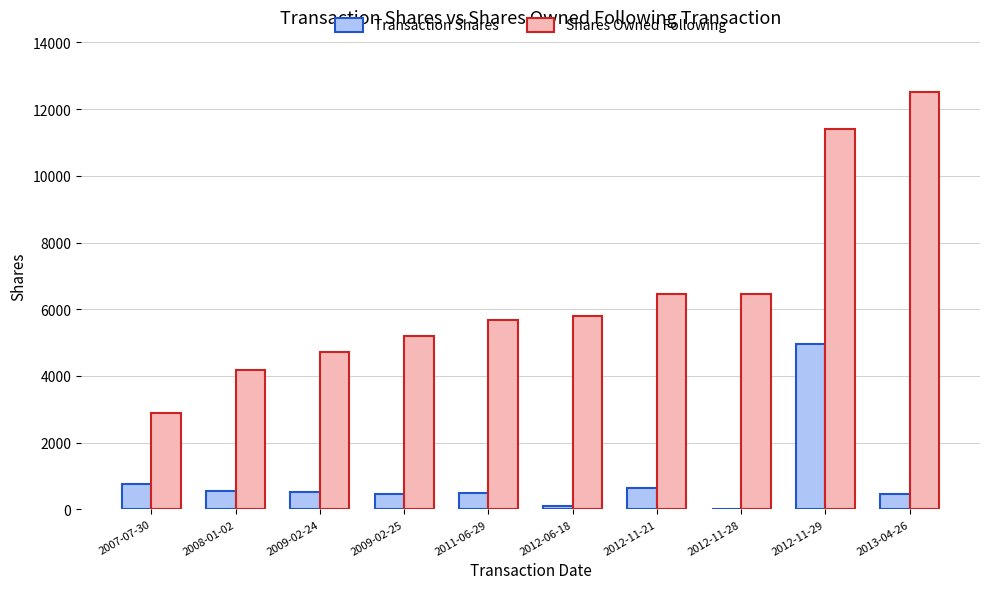

Which category has the highest value in the Shares Owned Following series?

2013-04-26